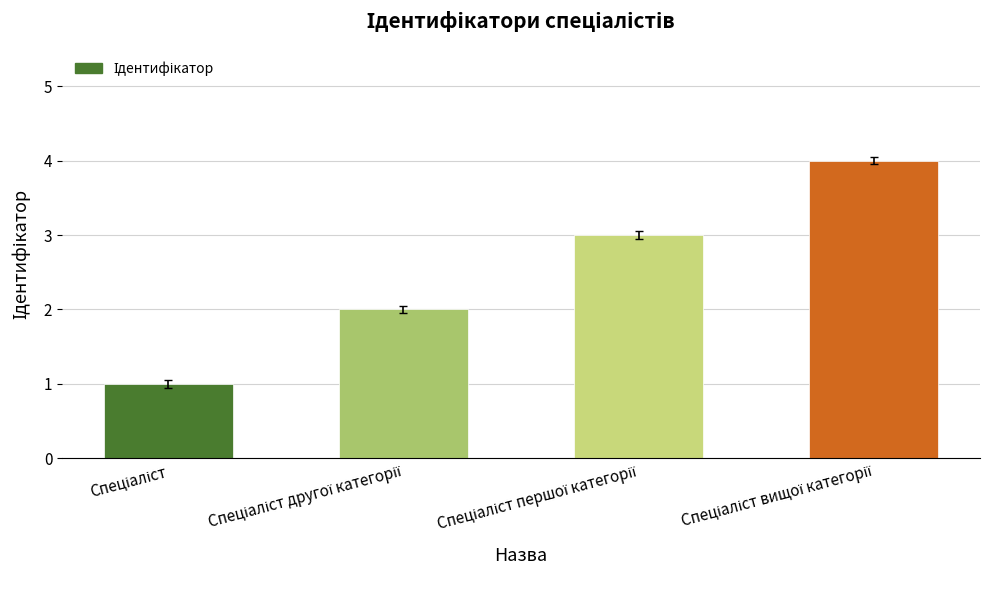

What is the difference between the maximum and minimum values?

3